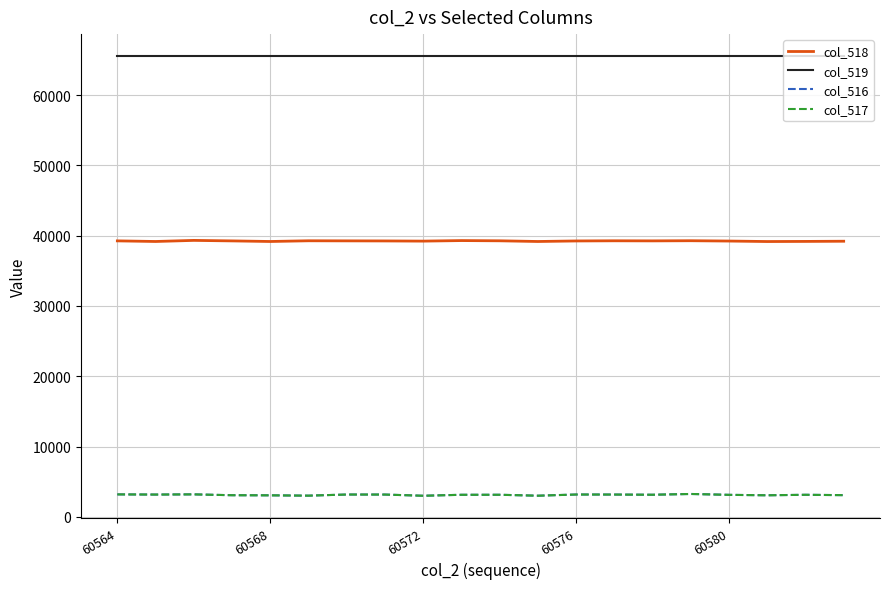

Which series has the largest total across all categories?

col_519